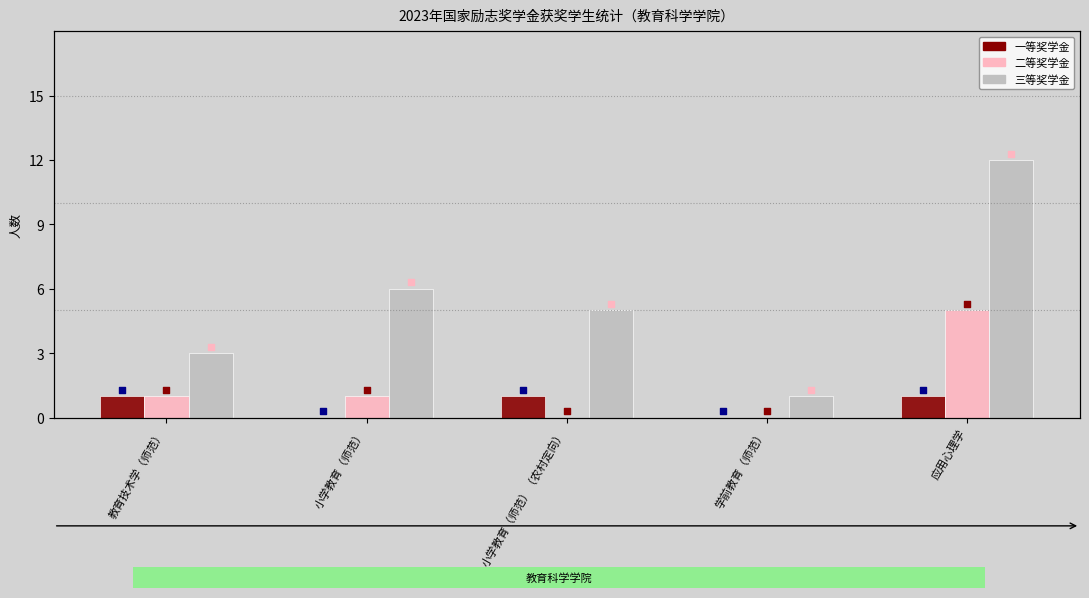

At which category is the sum across all series the highest?

应用心理学